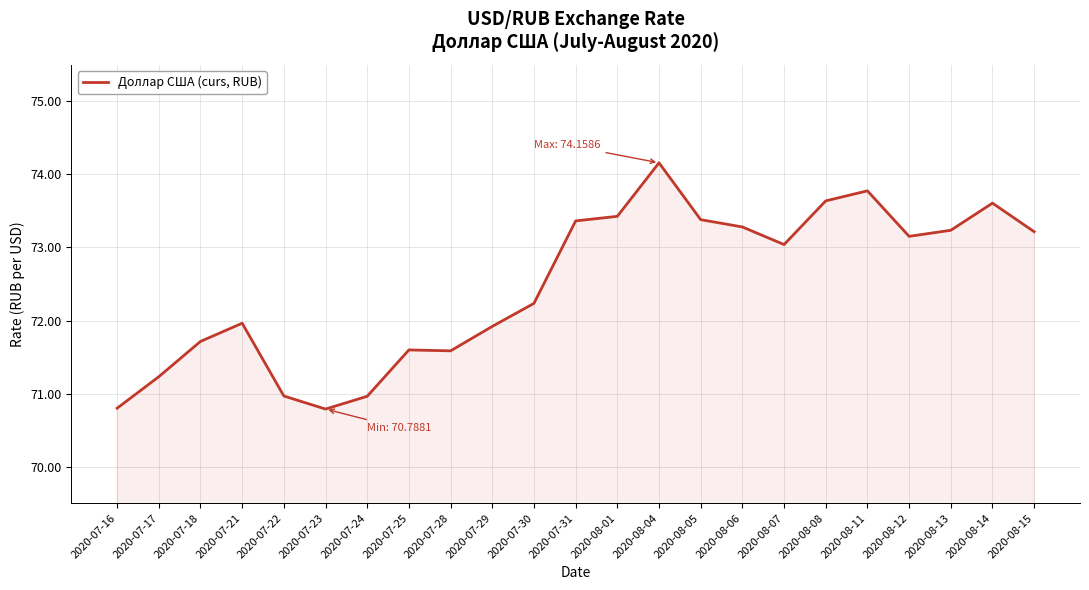

What is the difference between the second highest and minimum values?

3.0